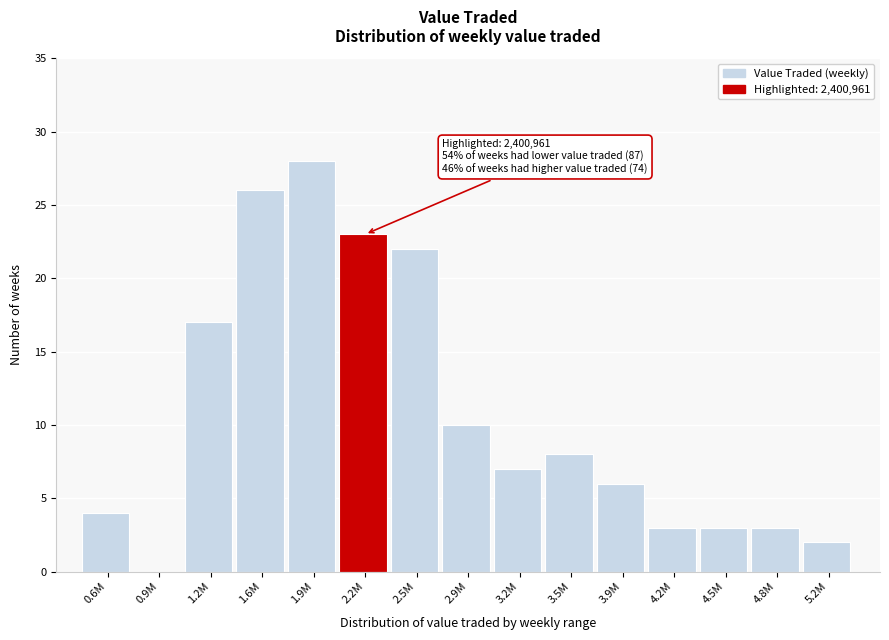

Reading right to left, what are all the values shown in this chart?

5.2M=2	4.8M=3	4.5M=3	4.2M=3	3.9M=6	3.5M=8	3.2M=7	2.9M=10	2.5M=22	2.2M=23	1.9M=28	1.6M=26	1.2M=17	0.9M=0	0.6M=4